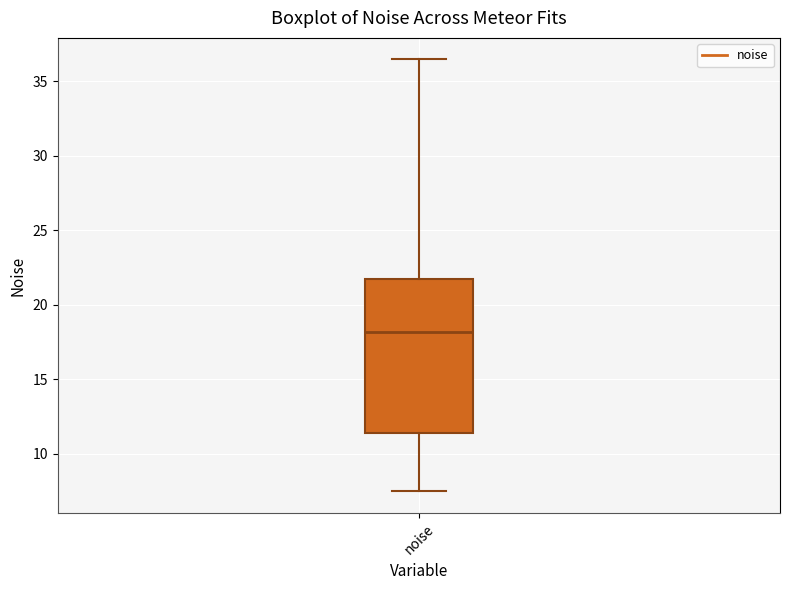

Where does the upper whisker of the box for noise end on the y-axis? The values are not printed on the chart, so give them approximately, as read against the axis.

36.5